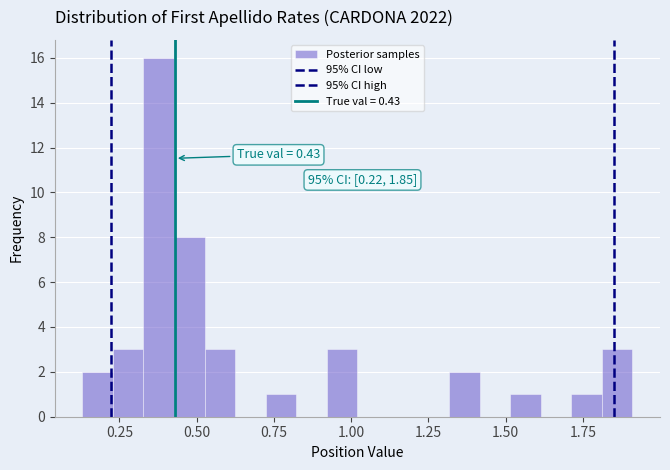

Read against the x-axis, roughly where is the centre of the tallest bar?

0.40